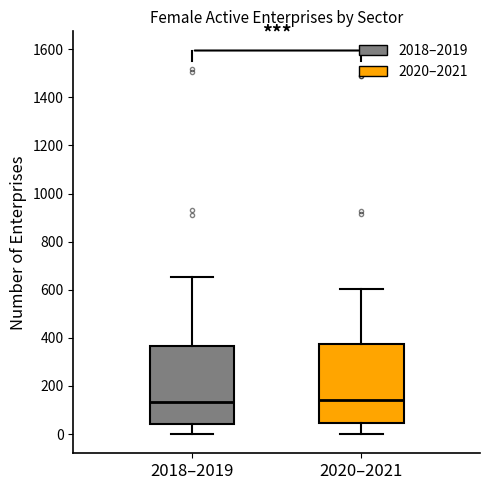

Reading left to right, transcribe this box plot: for each box, give where its median line is, the range the box spans, and where its two whiskers end, as read against the y-axis. The values are not printed on the chart, so give them approximately, as read against the axis.

2018–2019: median 140, box 40 to 360, whiskers 0 to 660
2020–2021: median 140, box 40 to 380, whiskers 0 to 600